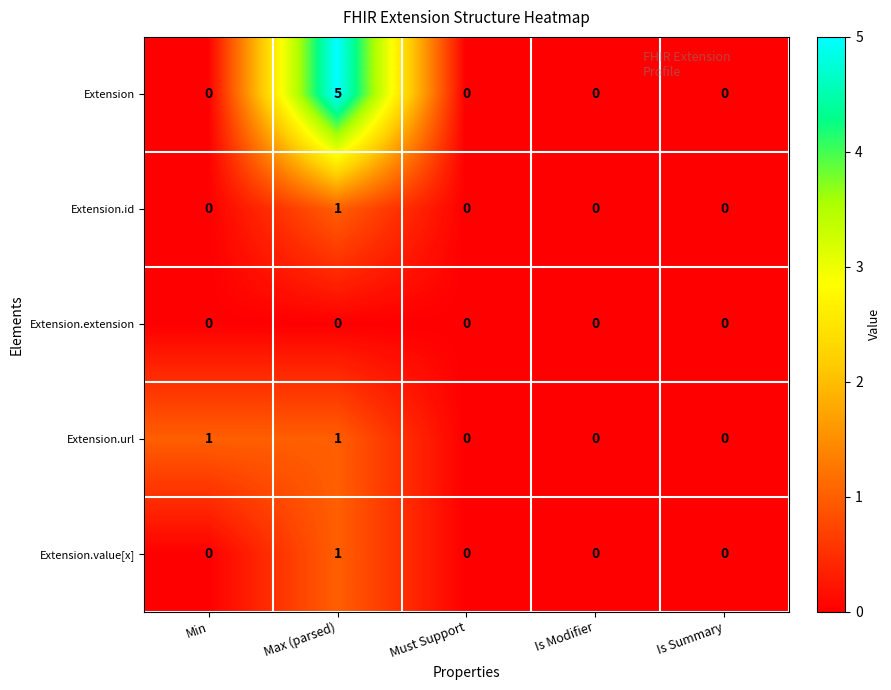

What is the difference between the maximum and minimum values in the Extension series?

5